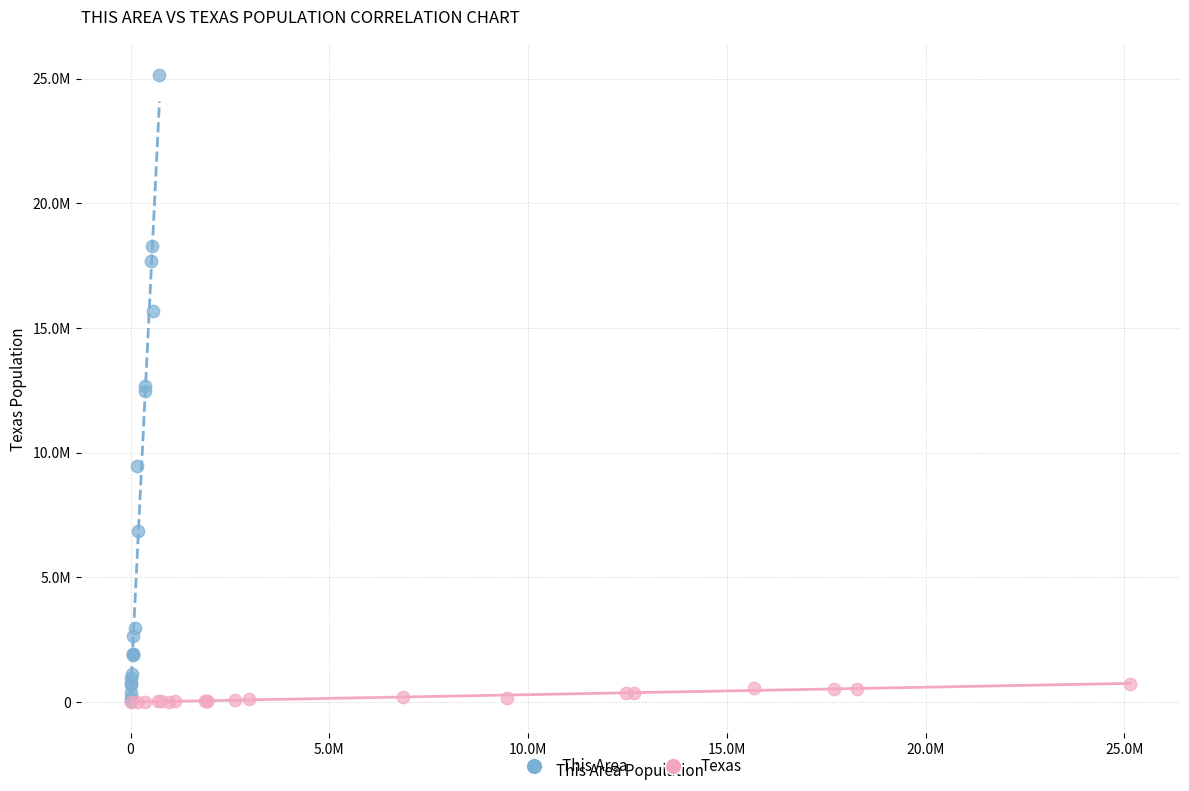

What are all the series names shown in the legend?

This Area, Texas